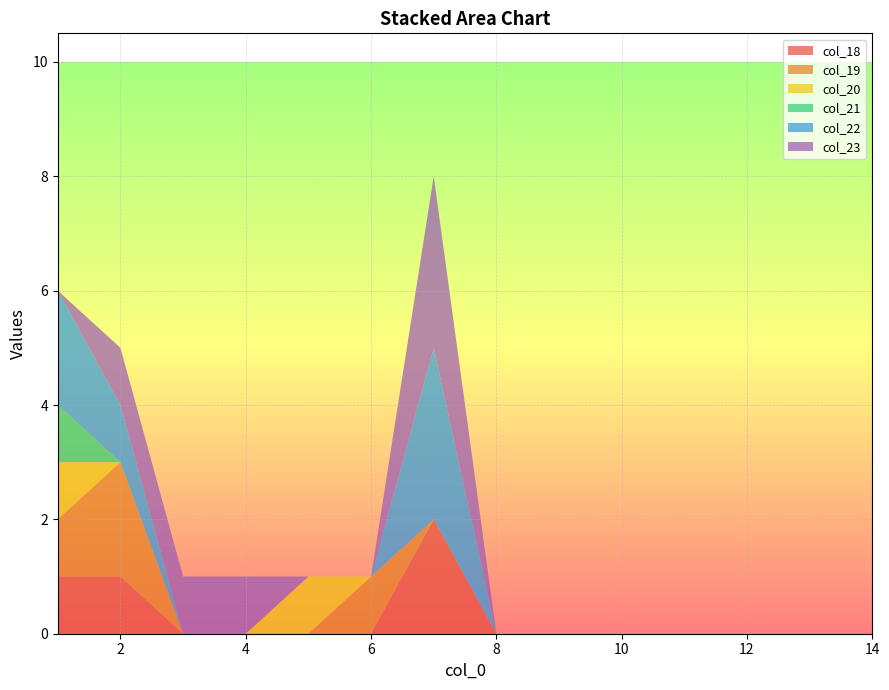

Reading left to right, extract all data points from this chart.

col_18: 1=1	2=1	3=0	4=0	5=0	6=0	7=2	8=0	9=0	10=0	11=0	12=0	13=0	14=0
col_19: 1=1	2=2	3=0	4=0	5=0	6=1	7=0	8=0	9=0	10=0	11=0	12=0	13=0	14=0
col_20: 1=1	2=0	3=0	4=0	5=1	6=0	7=0	8=0	9=0	10=0	11=0	12=0	13=0	14=0
col_21: 1=1	2=0	3=0	4=0	5=0	6=0	7=0	8=0	9=0	10=0	11=0	12=0	13=0	14=0
col_22: 1=2	2=1	3=0	4=0	5=0	6=0	7=3	8=0	9=0	10=0	11=0	12=0	13=0	14=0
col_23: 1=0	2=1	3=1	4=1	5=0	6=0	7=3	8=0	9=0	10=0	11=0	12=0	13=0	14=0